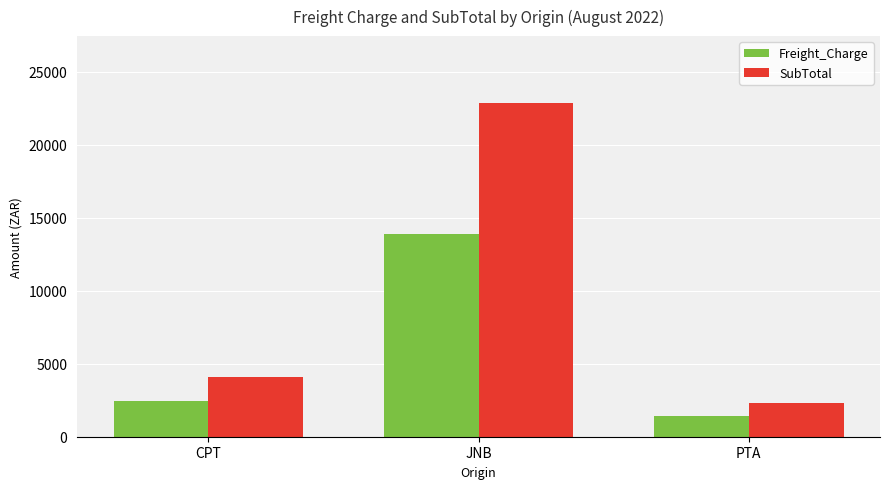

What is the average value of the Freight_Charge series?

5927.3